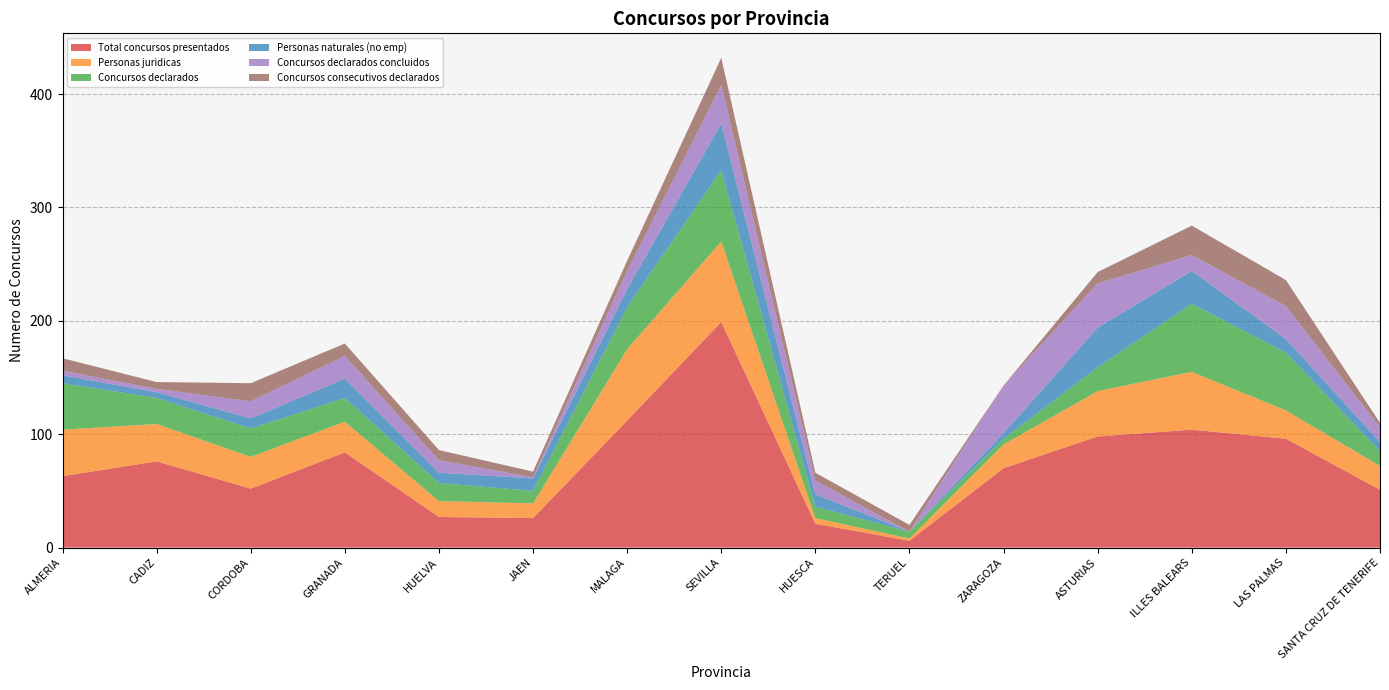

Reading left to right, what are all the values shown in this chart?

Total concursos presentados: 63	76	52	84	27	26	112	199	21	6	70	98	104	96	51
Personas juridicas: 41	33	28	27	14	13	63	71	5	2	21	40	51	25	21
Concursos declarados: 41	23	25	21	16	11	37	63	10	6	5	21	60	51	13
Personas naturales (no emp): 7	5	9	17	9	11	16	41	11	0	5	35	29	12	8
Concursos declarados concluidos: 4	3	15	20	11	1	16	34	12	0	42	39	14	29	13
Concursos consecutivos declarados: 11	6	16	11	9	5	9	24	7	6	0	10	26	23	4